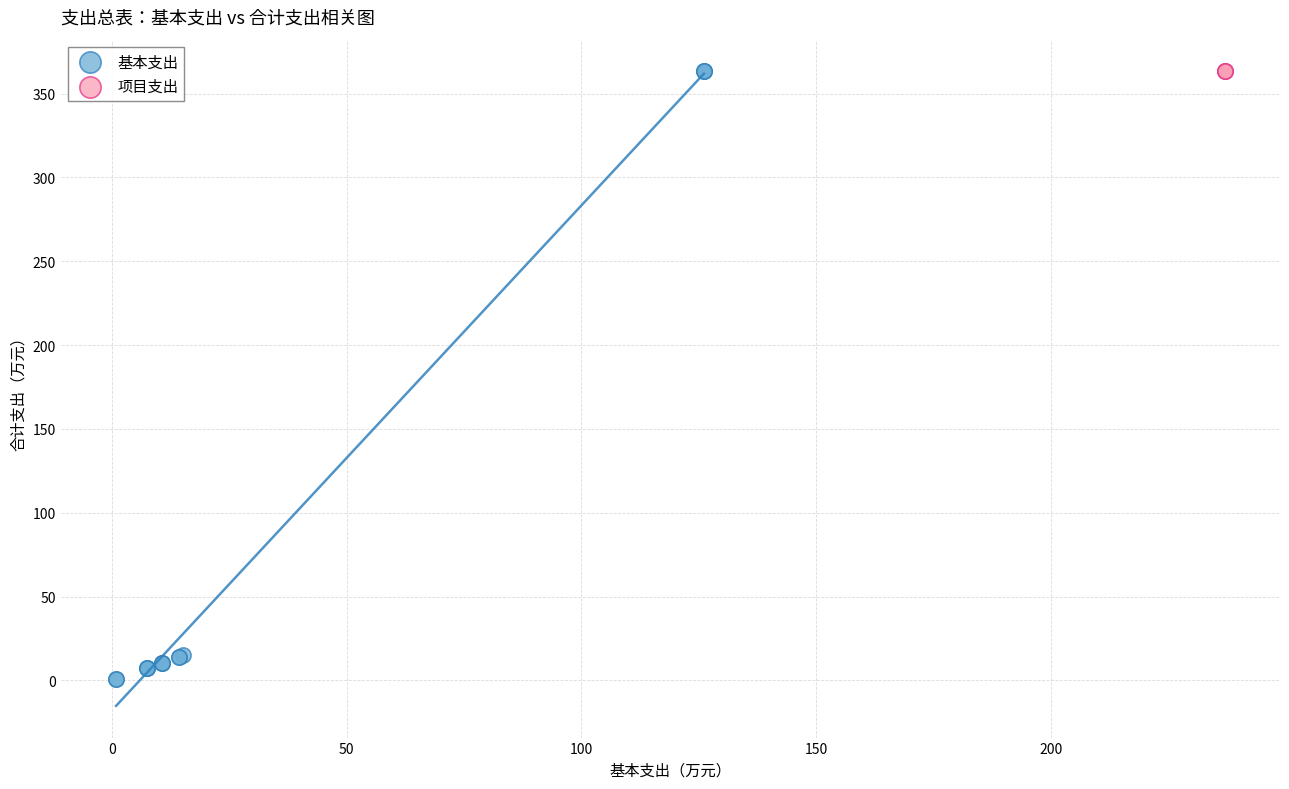

Which series contains the lowest Y value?

基本支出